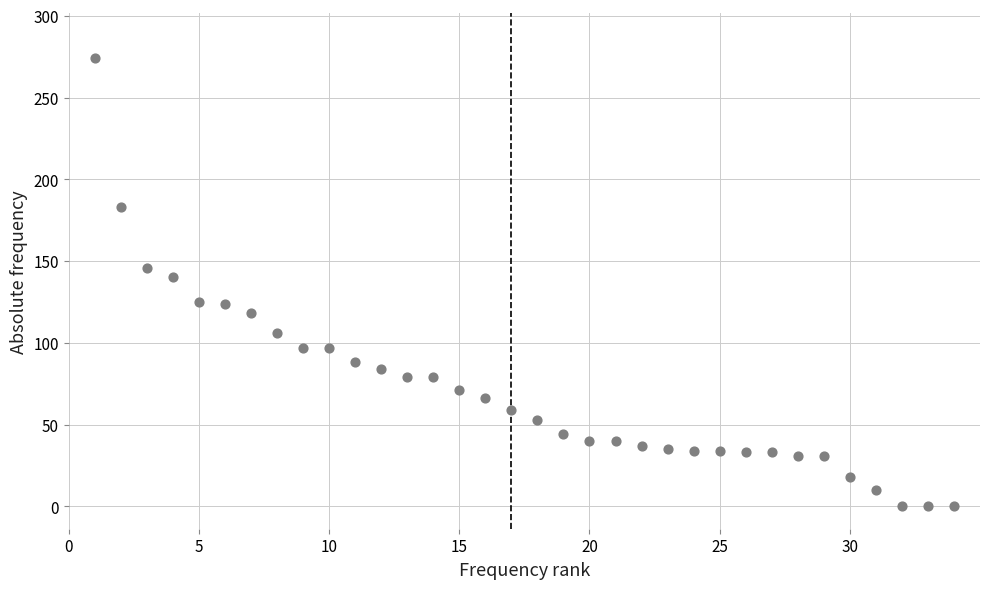

What is the range of Y values (max minus min)?

274